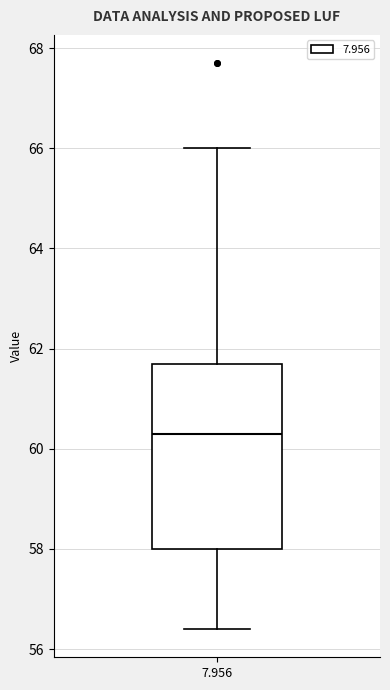

Read this box plot against the y-axis: the position of the median line, the range covered by the box, and the ends of both whiskers. The values are not printed on the chart, so give them approximately, as read against the axis.

median 60.4, box 58.0 to 61.8, whiskers 56.4 to 66.0